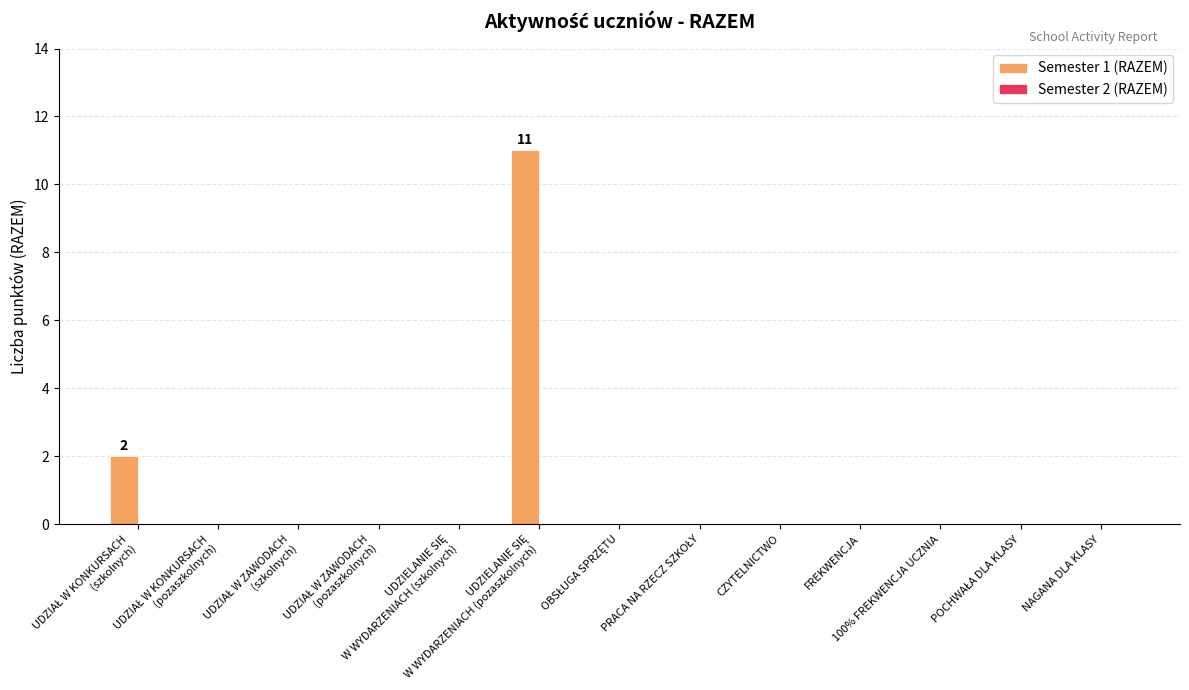

What is the maximum value shown in the chart?

11